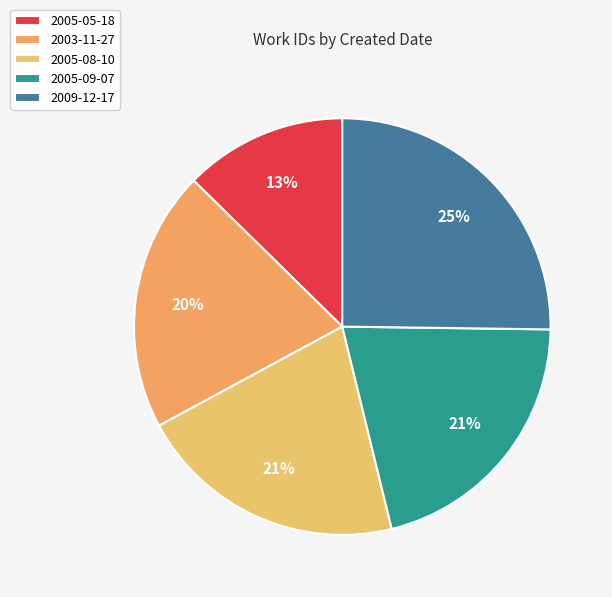

Is there a majority slice in this chart?

No